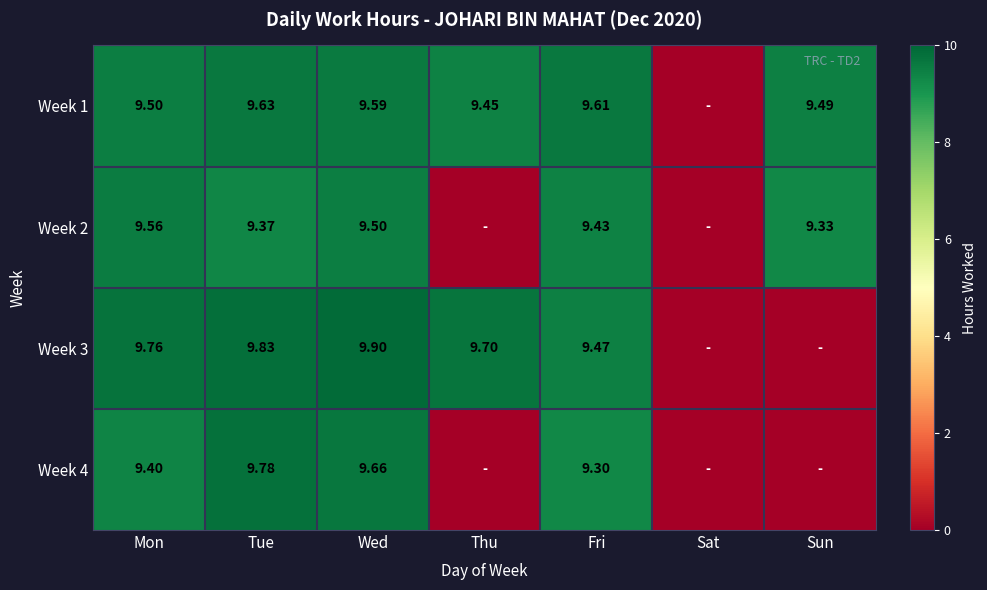

Is the value of Week 1 at Thu greater than the value of Week 2 at Sun?

Yes